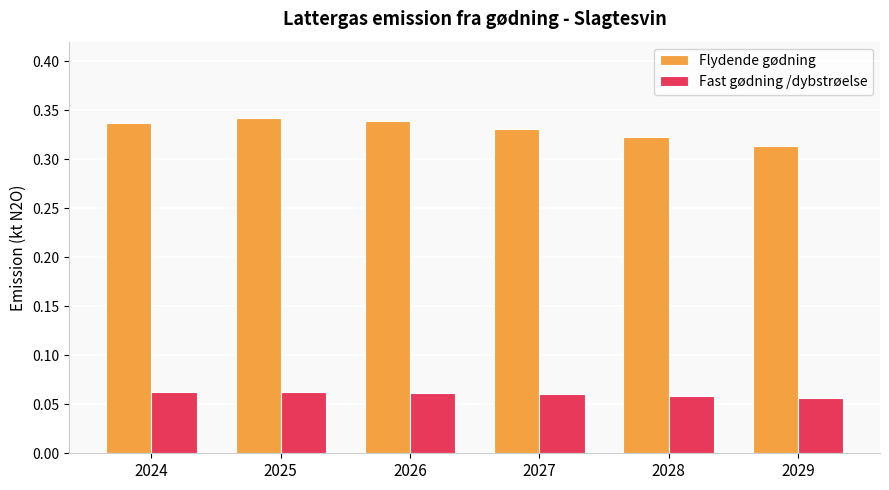

What is the sum of the Flydende gødning values at 2025 and 2026?

0.7